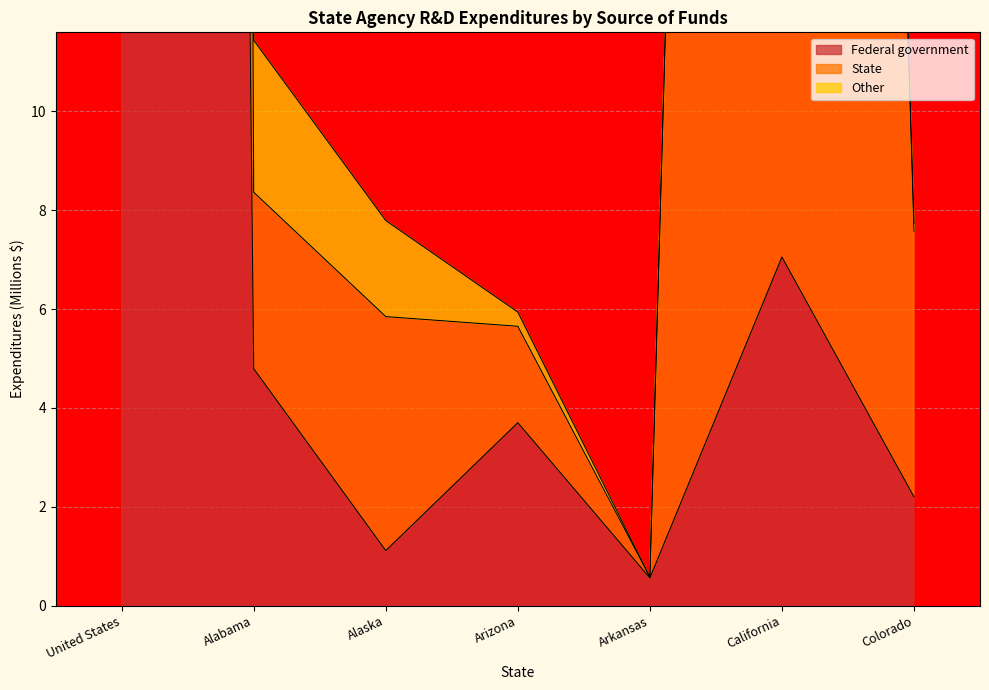

True or false: Federal government and State cross at least once.

False